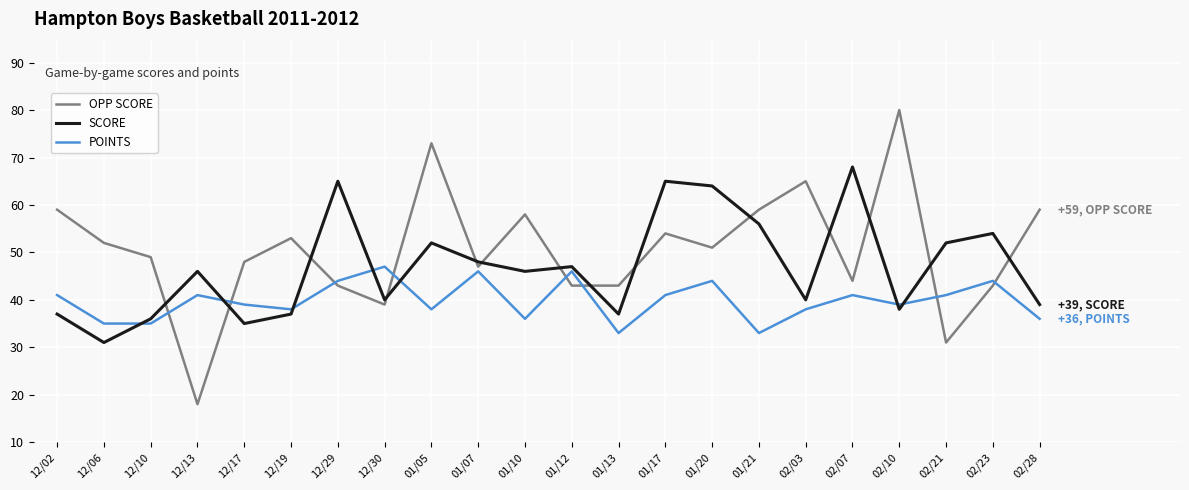

At which category is the sum across all series the highest?

01/05